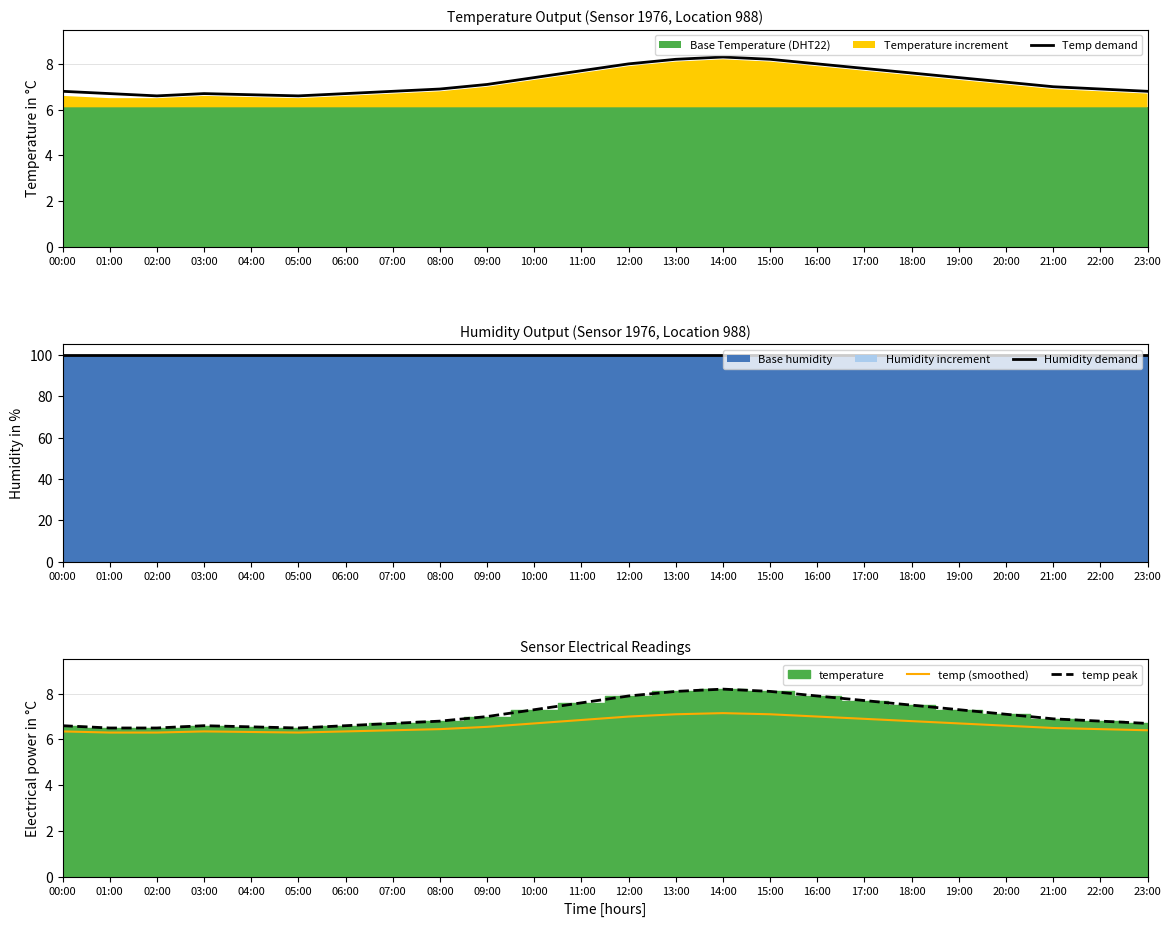

How many data points in Temp demand are above 7?

12